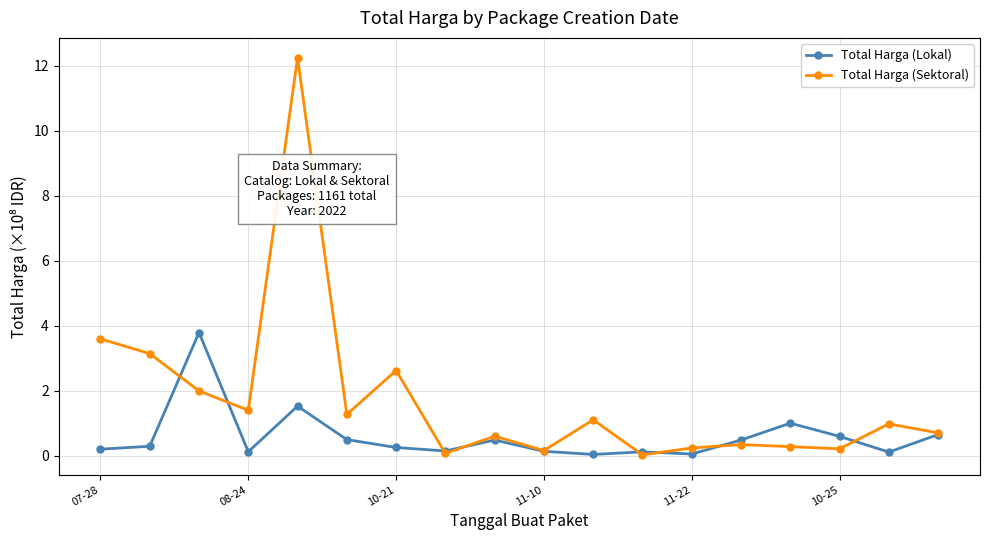

Rank the series by their average value, from highest to lowest.

Total Harga (Sektoral), Total Harga (Lokal)